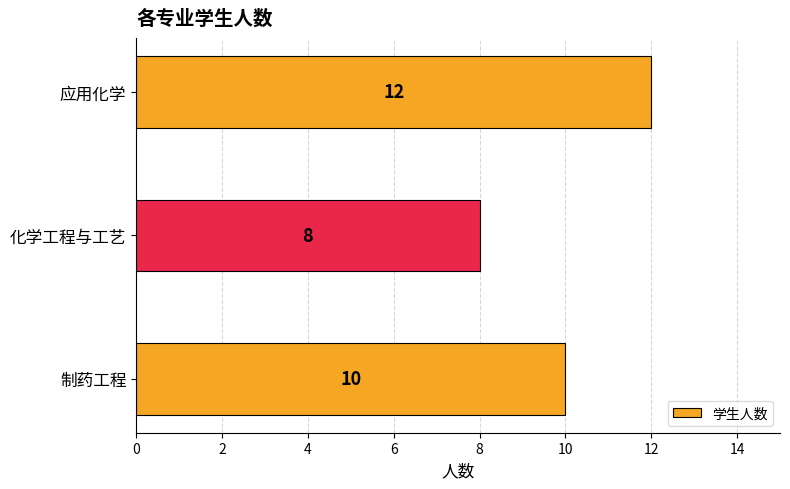

What is the approximate value at 制药工程?

10